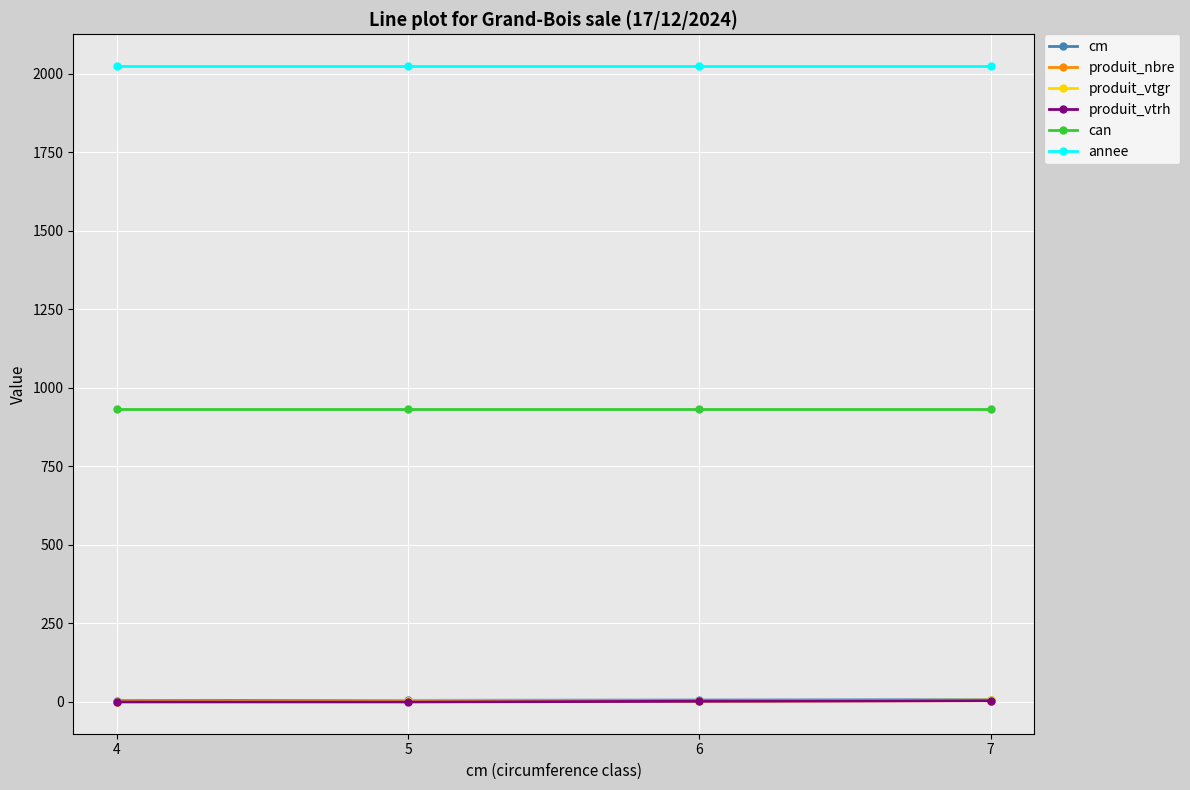

What are all the series names shown in the legend?

cm, produit_nbre, produit_vtgr, produit_vtrh, can, annee